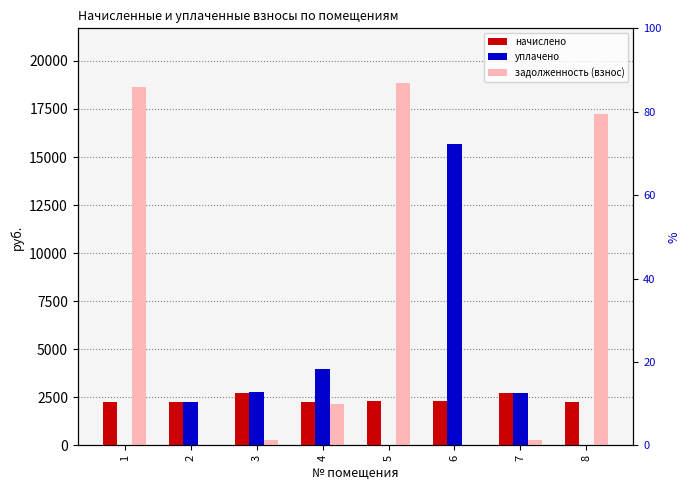

Rank the categories by уплачено value from highest to lowest.

6, 4, 3, 7, 2, 1, 5, 8